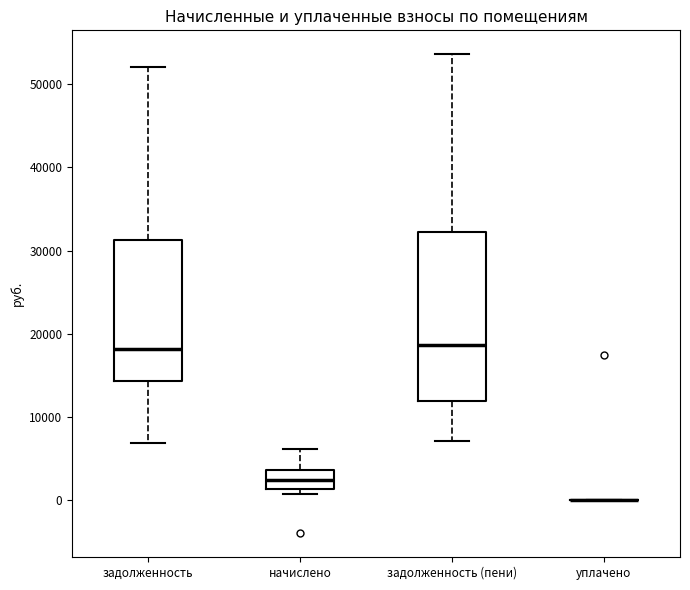

Reading left to right, read every box against the y-axis: the position of its median line, the range the box covers, and the ends of its whiskers. The values are not printed on the chart, so give them approximately, as read against the axis.

задолженность: median 18000, box 14000 to 31000, whiskers 7000 to 52000
начислено: median 2000, box 1000 to 4000, whiskers 1000 (just below the box's lower edge) to 6000
задолженность (пени): median 19000, box 12000 to 32000, whiskers 7000 to 54000
уплачено: box collapsed to a line at 0, whiskers 0 to 0